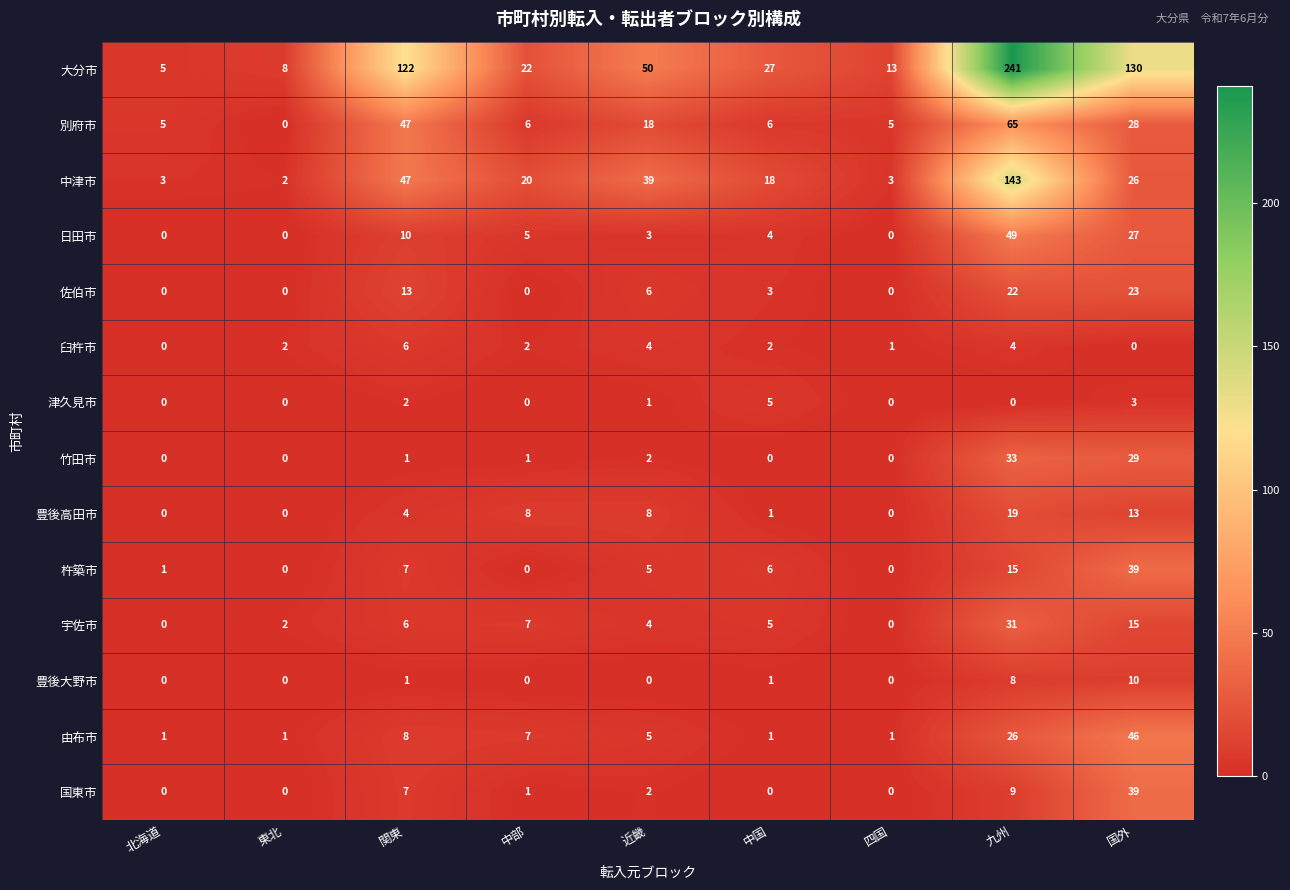

At which category is the sum across all series the highest?

九州